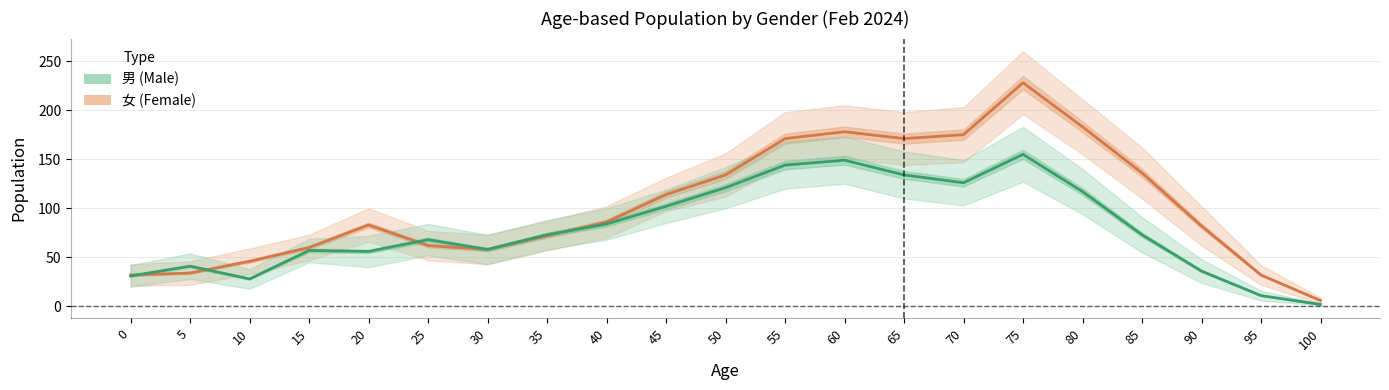

Is the value of 女 (Female) at 10 greater than the value of 男 (Male) at 45?

No